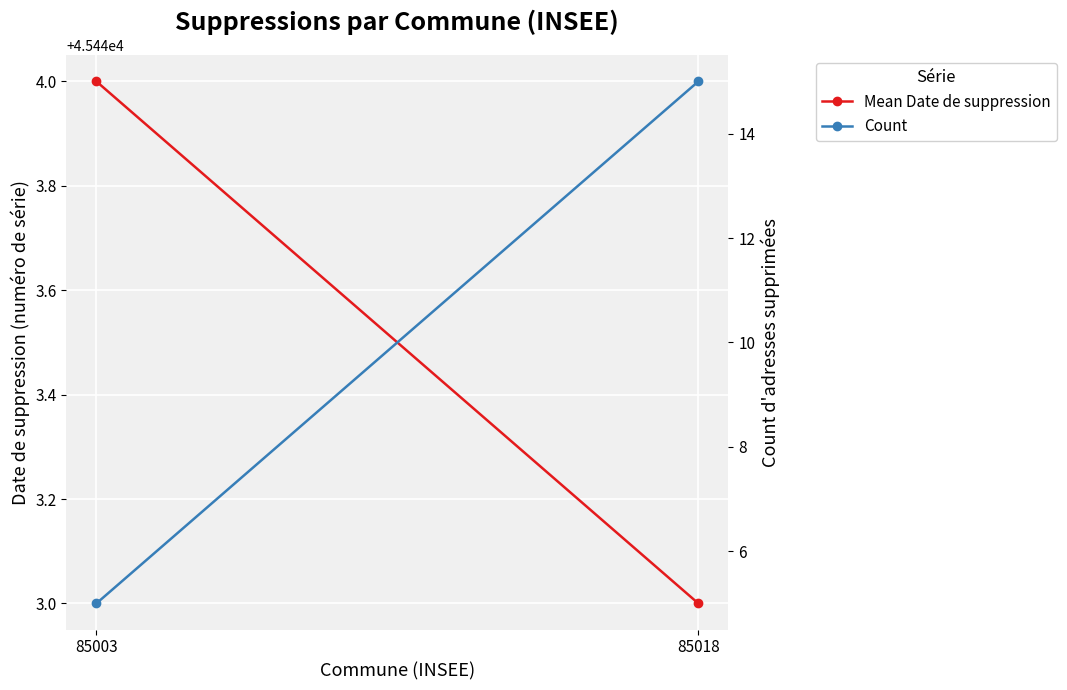

What is the difference between the maximum and minimum values in the Mean Date de suppression series?

1